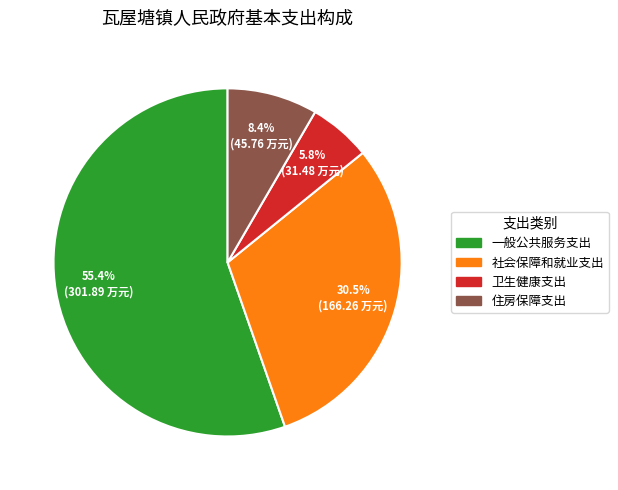

Is it true that 一般公共服务支出 is 55% of the pie?

True